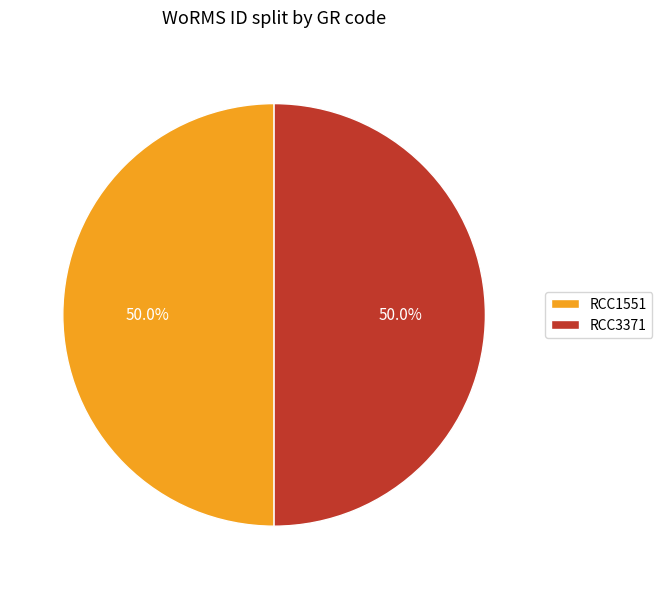

To the nearest percent, what portion does RCC3371 represent?

50%